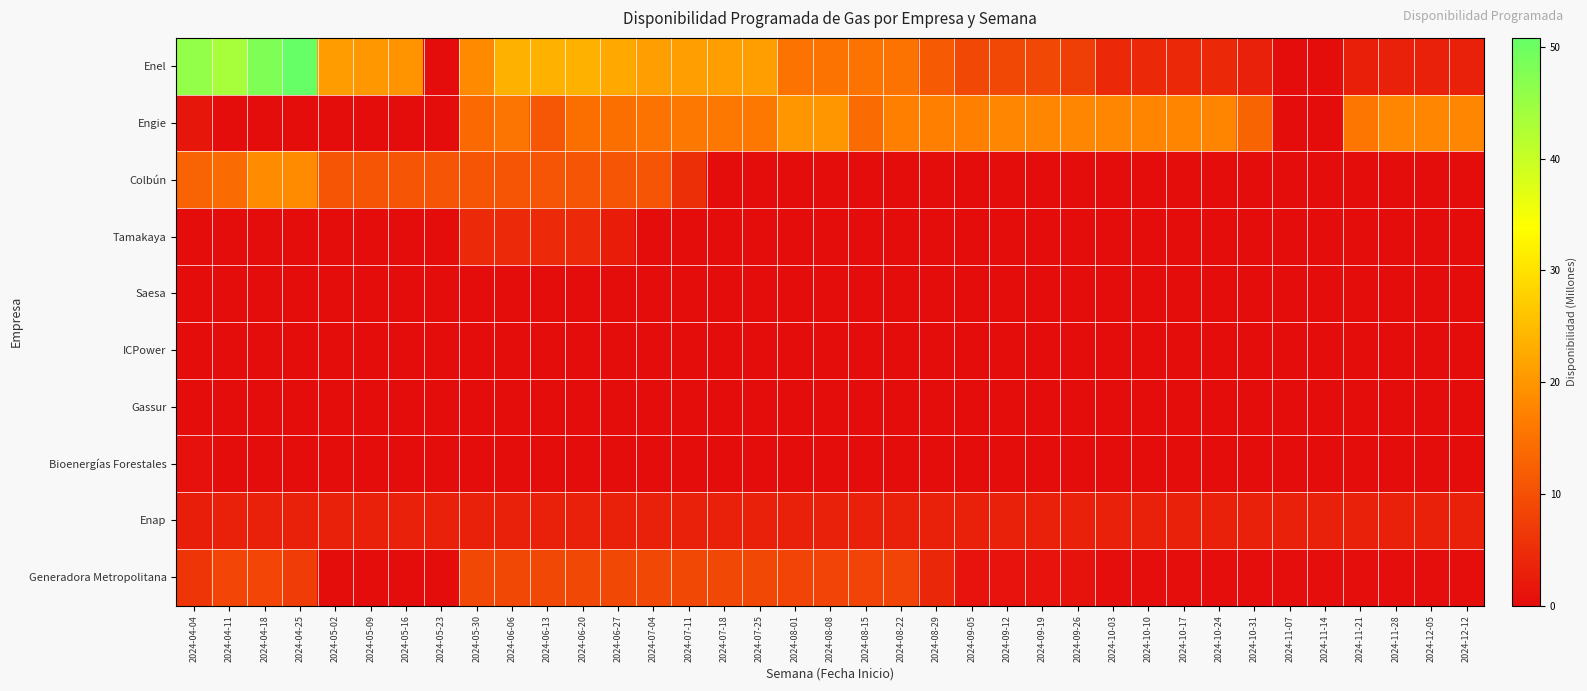

Which series has the largest range (max minus min)?

Enel